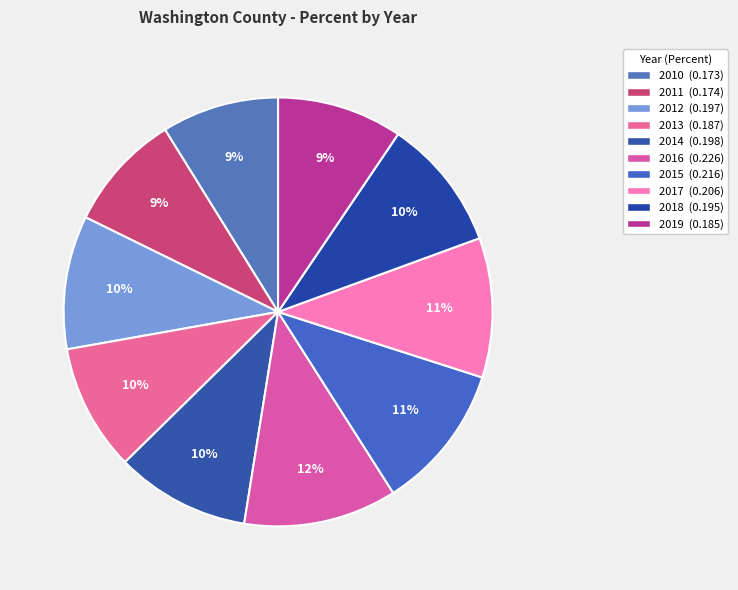

The 2011 slice represents 9% of the pie. True or false?

True